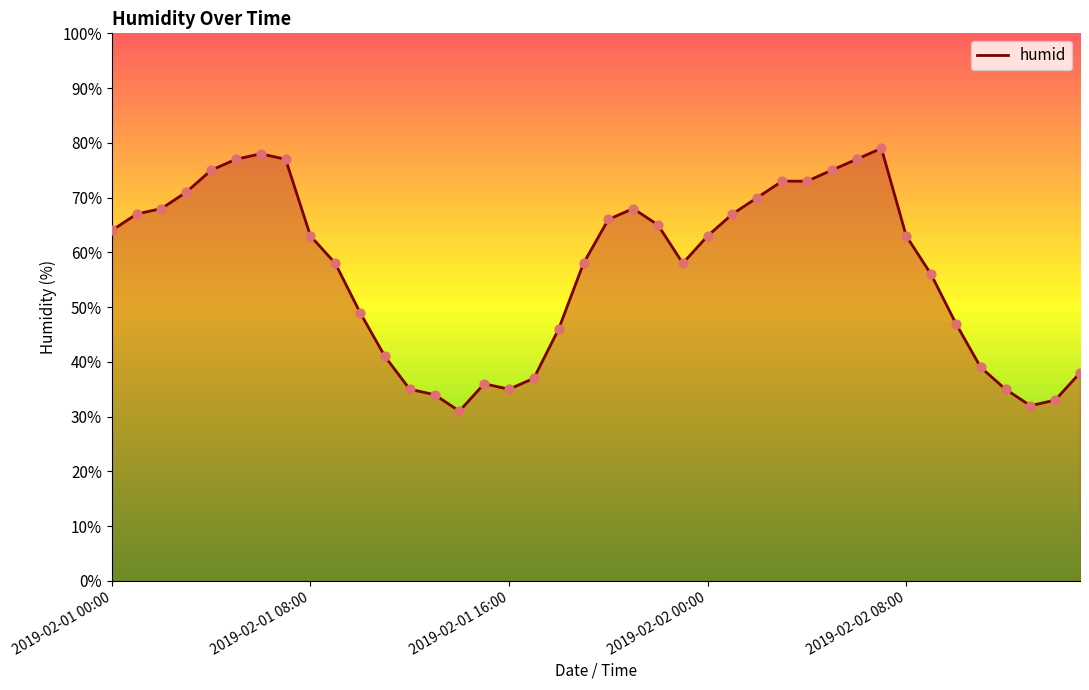

What is the smallest value displayed?

31